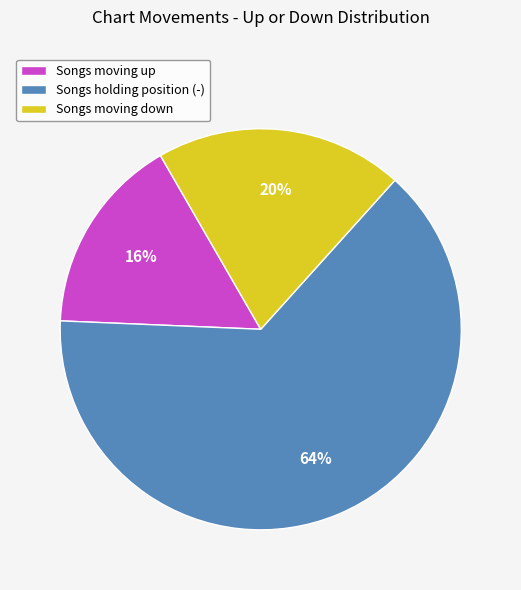

To the nearest percent, what is the difference between the largest and smallest slice percentages?

48%